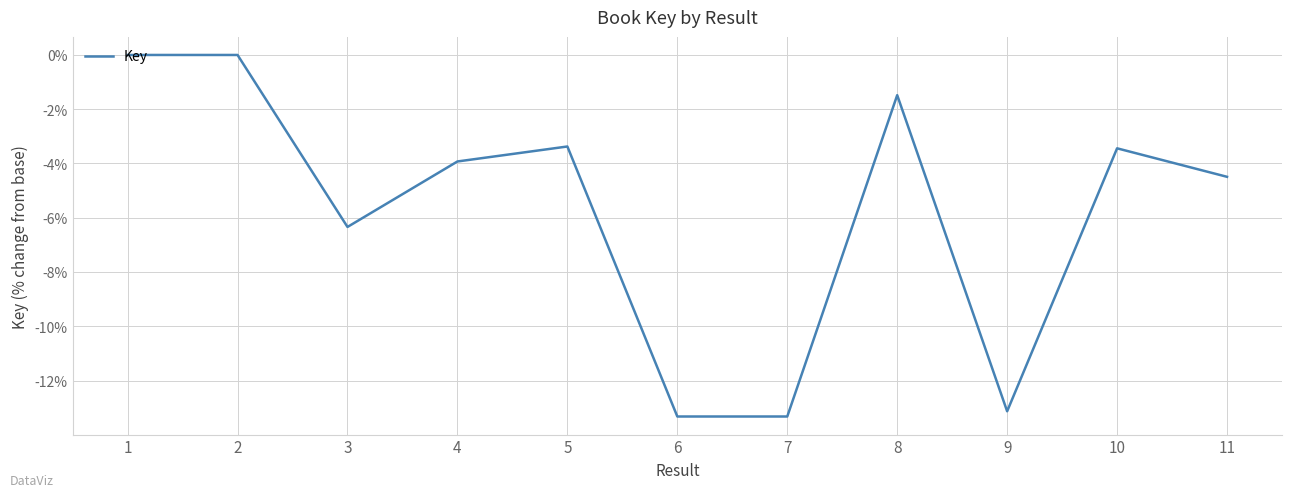

What is the difference between the values at 8 and 6?

11.8